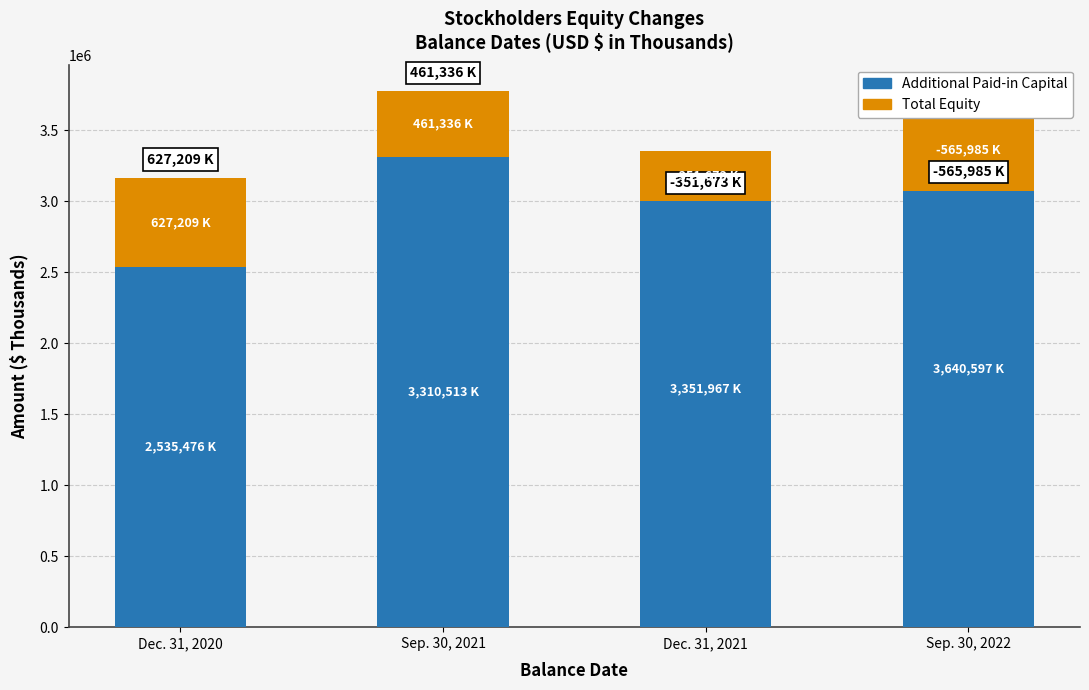

What is the difference between the maximum and minimum values in the Additional Paid-in Capital series?

1105121